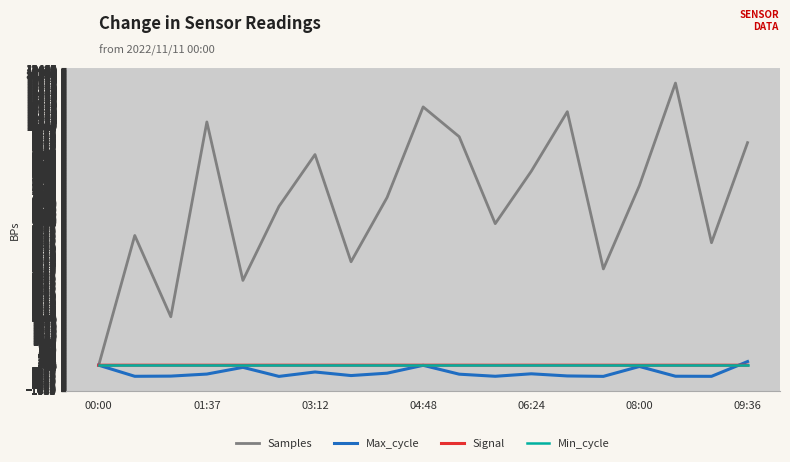

Which series has the widest spread of values?

Samples